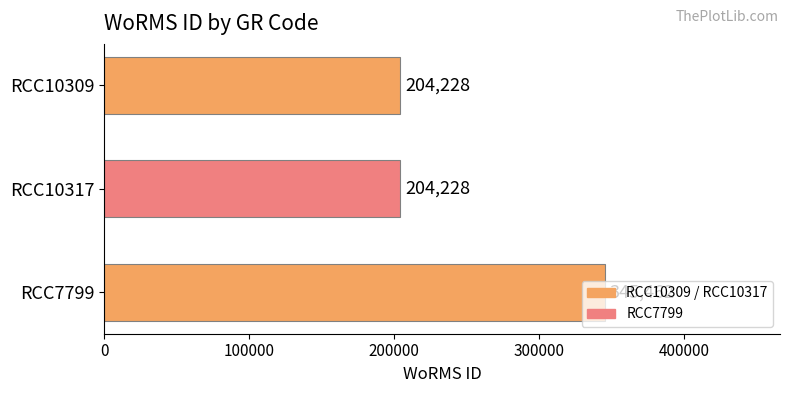

How many bars are there in total?

3